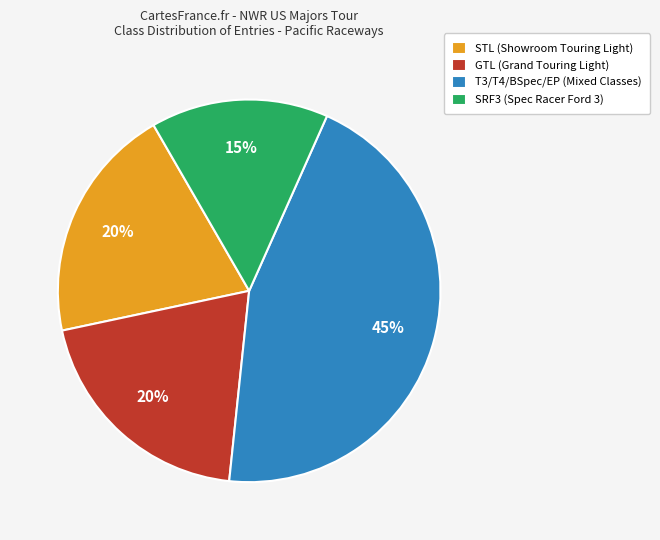

Is it true that SRF3 (Spec Racer Ford 3) is 15% of the pie?

True